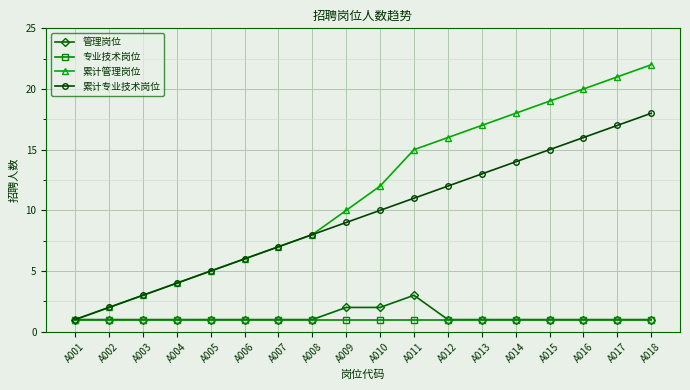

What is the sum of the 累计专业技术岗位 values at A004 and A018?

22